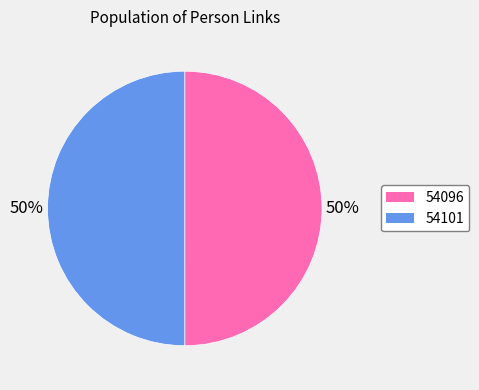

True or false: 54101 accounts for 39% of the total.

False